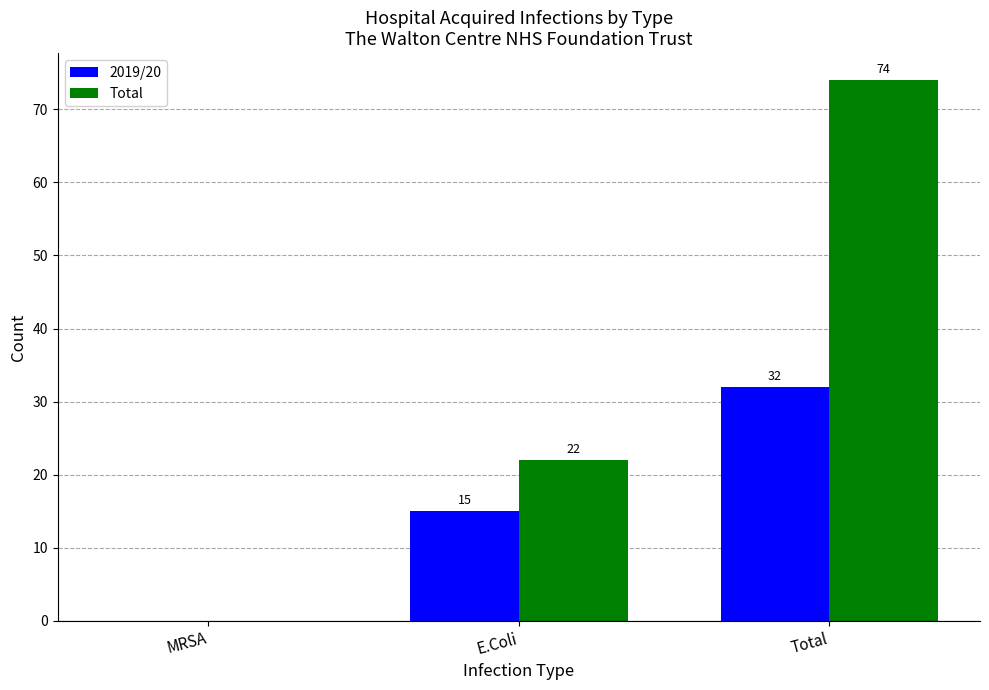

True or false: Total has a value of 11 at E.Coli.

False